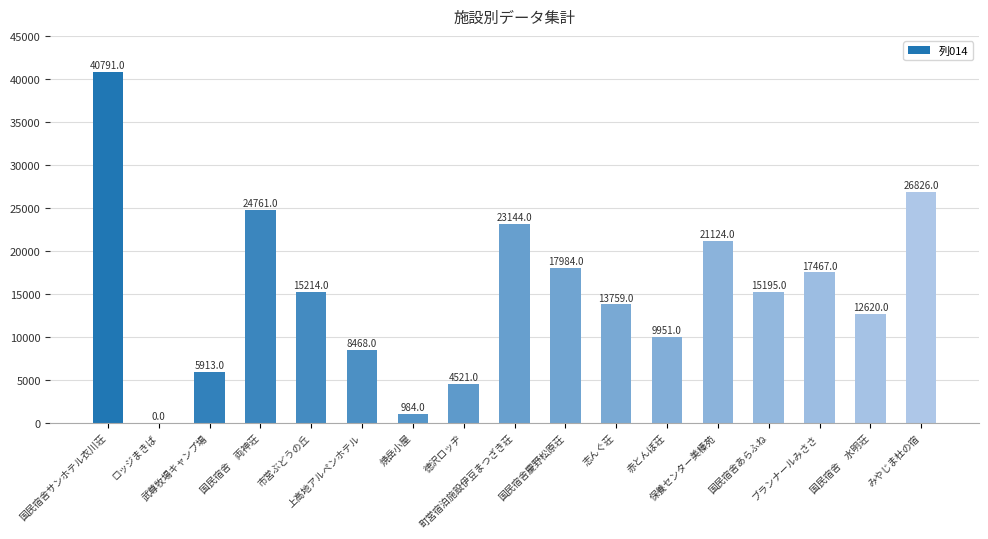

What is the average value?

15219